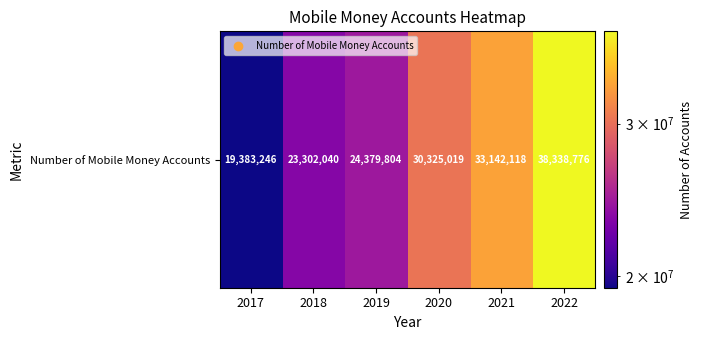

The value at 2020 is 30325019. True or false?

True